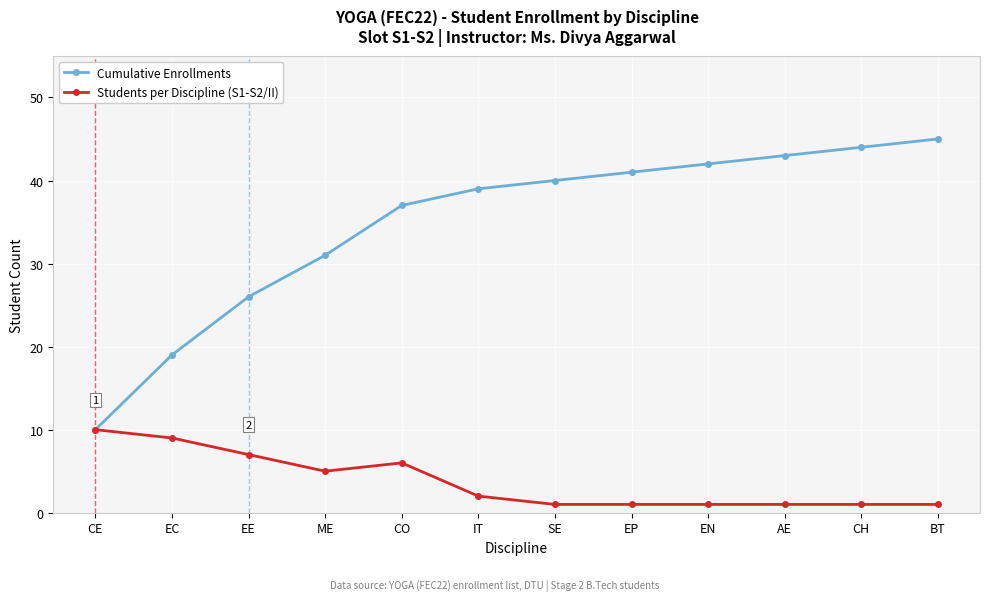

What is the label of the 6th point from the right?

SE